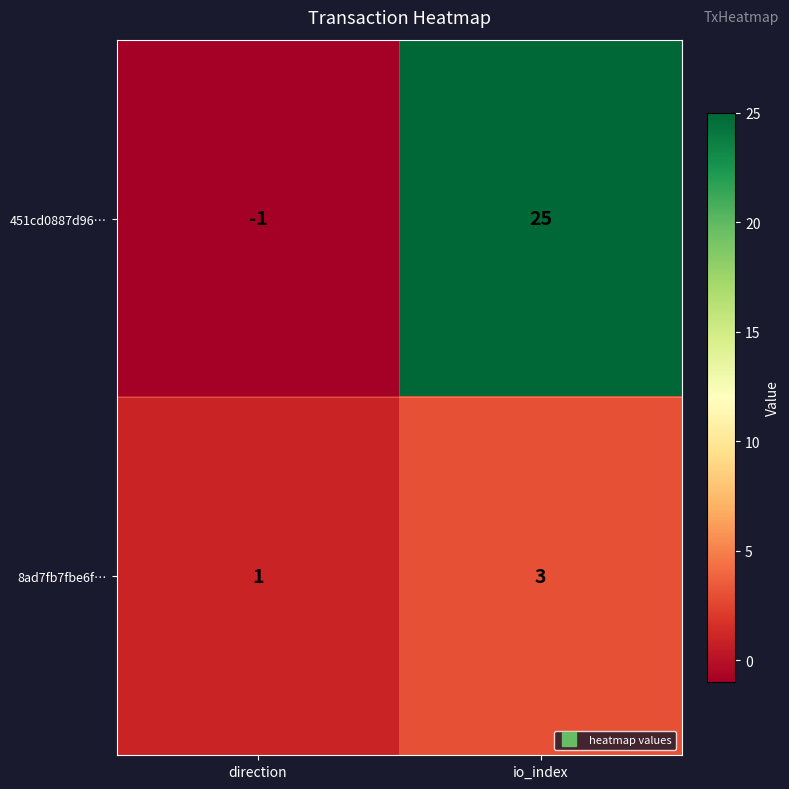

Which series has the largest range (max minus min)?

451cd0887d96…